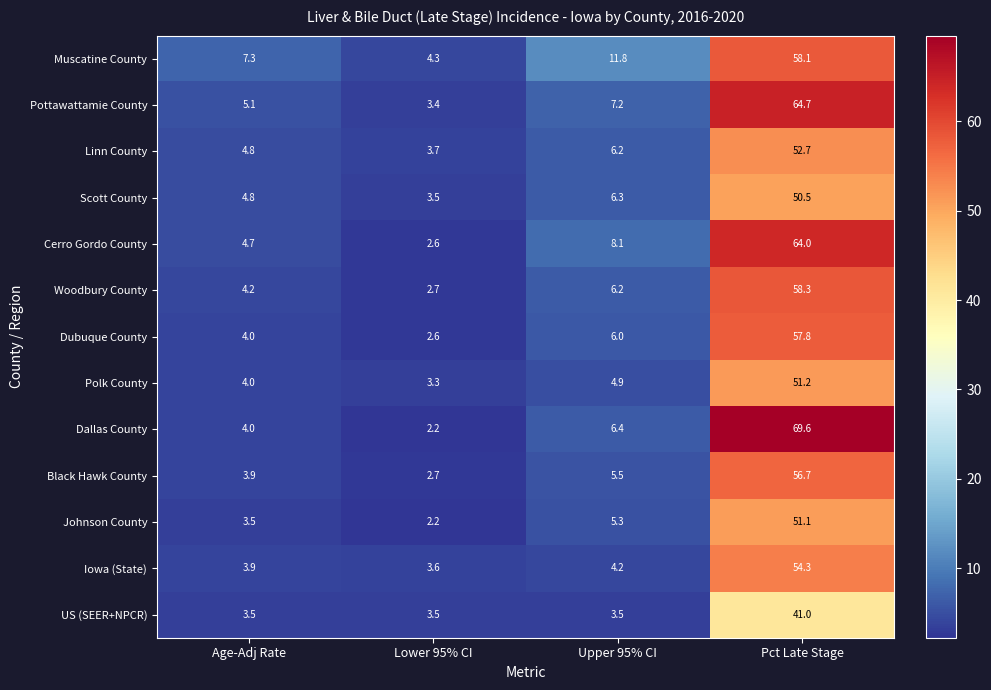

How many distinct data groups are displayed?

13